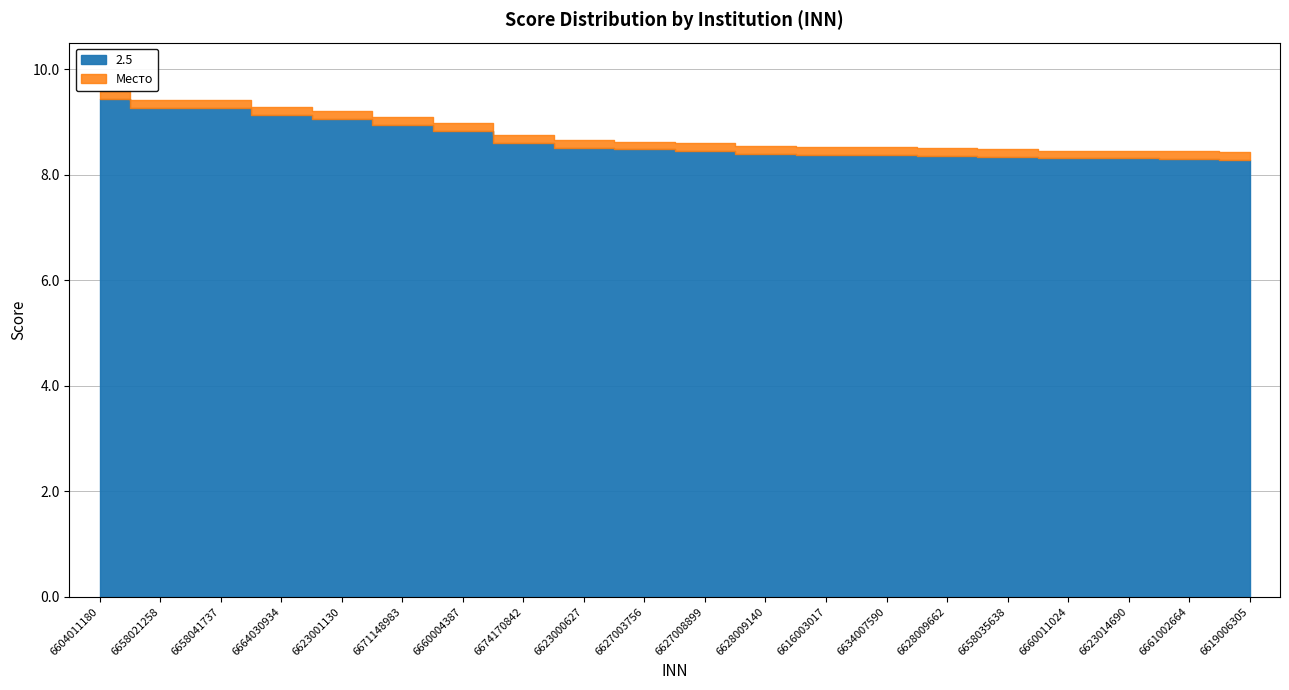

Which category has the lowest value in the Место series?

6619006305